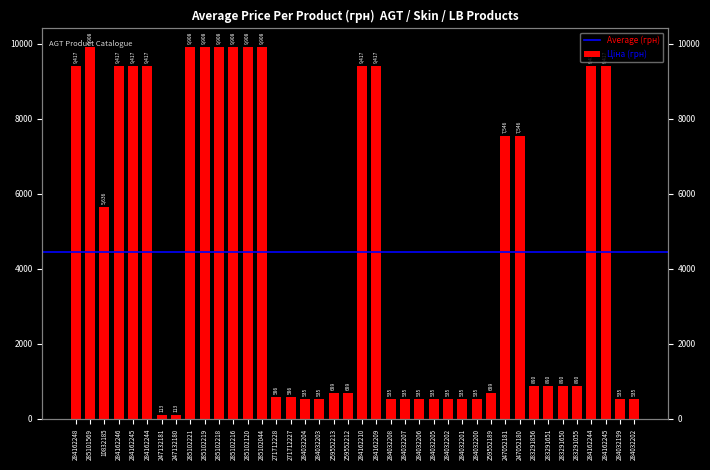

What value does the data have at 284032203?

535.4